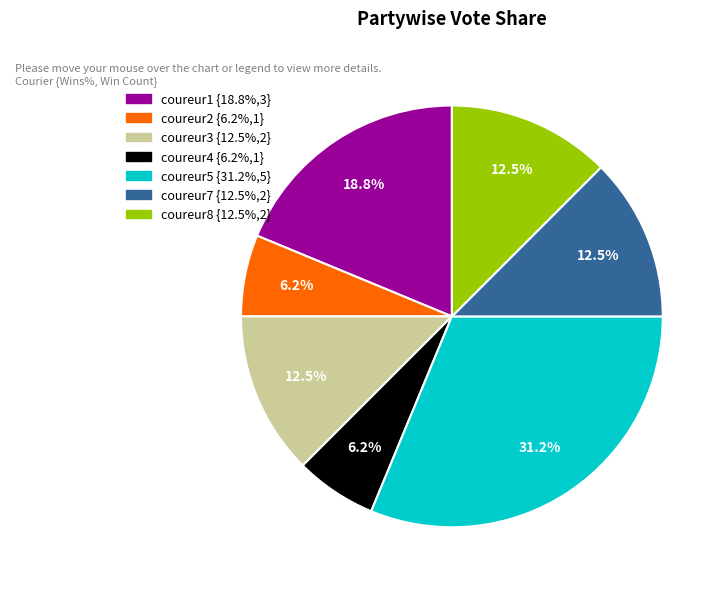

Count the number of slices in the pie.

7